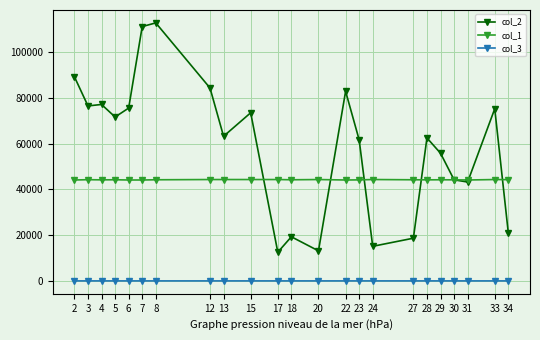

True or false: col_2 has more than 1 points higher than both neighbors.

True